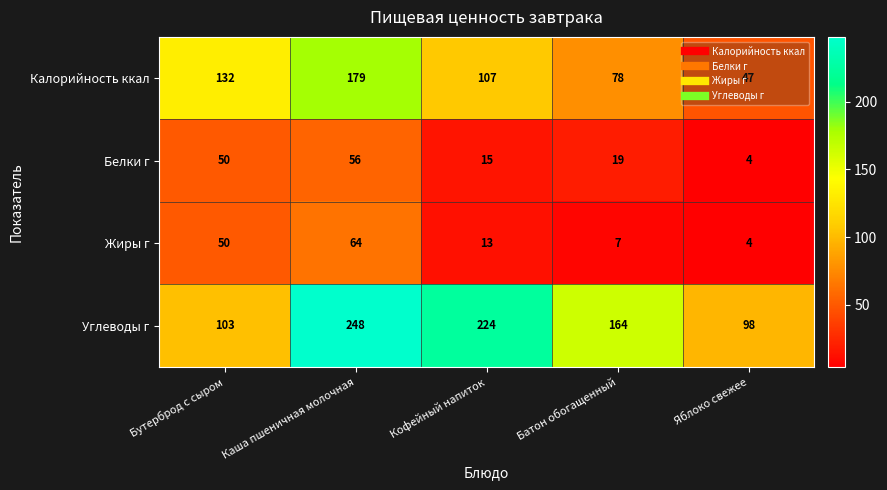

True or false: Углеводы г has a value of 164 at Батон обогащенный.

True